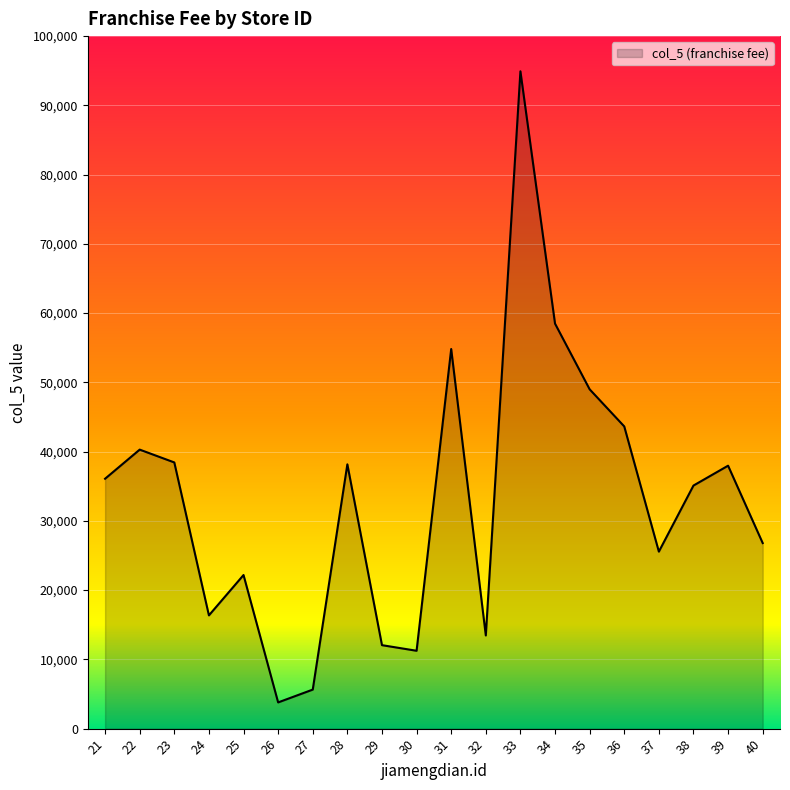

Does the chart have visible grid lines?

Yes